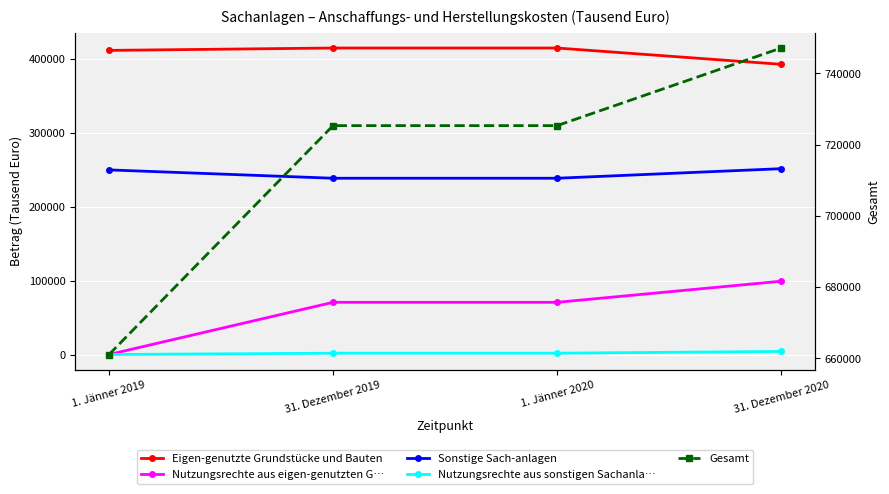

What is the label of the 3rd point from the right?

31. Dezember 2019